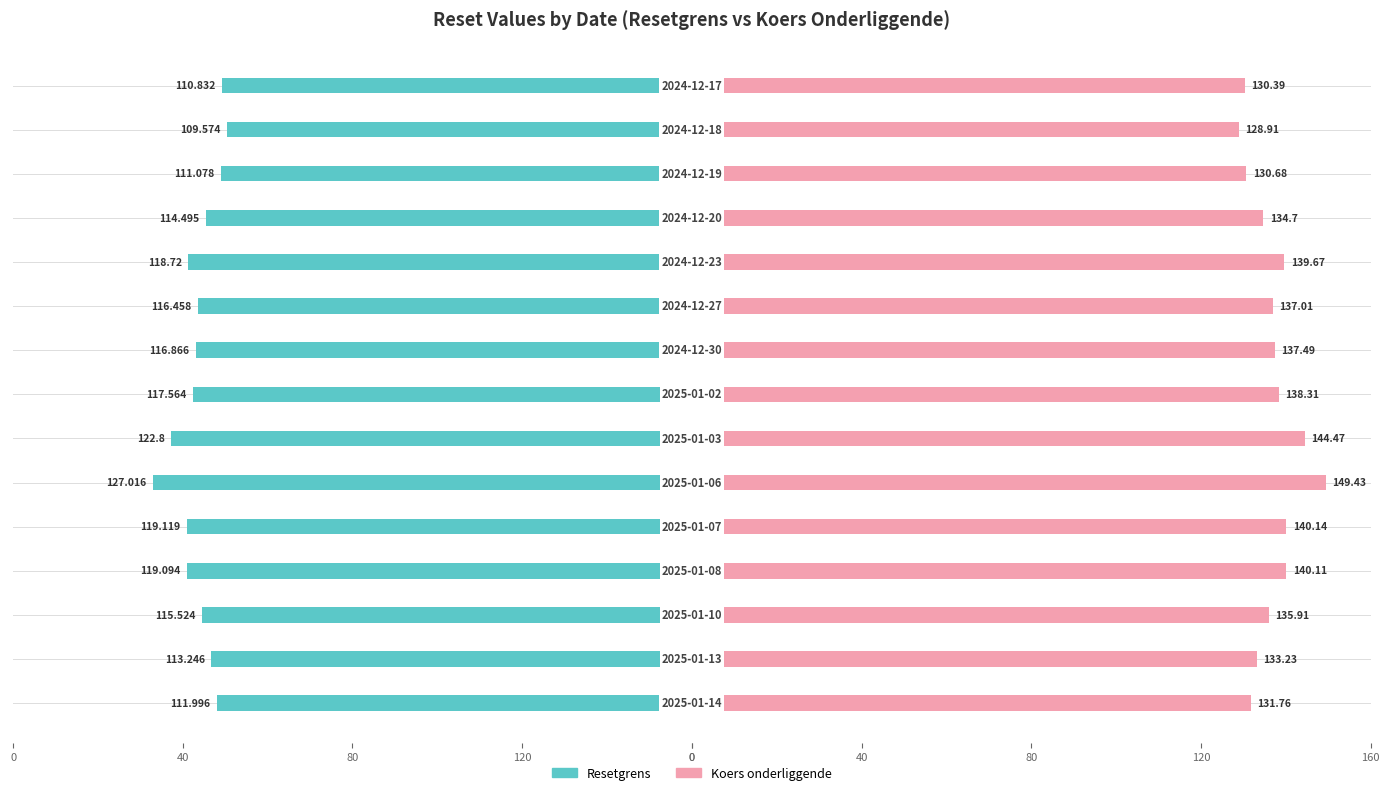

How many distinct data groups are displayed?

2